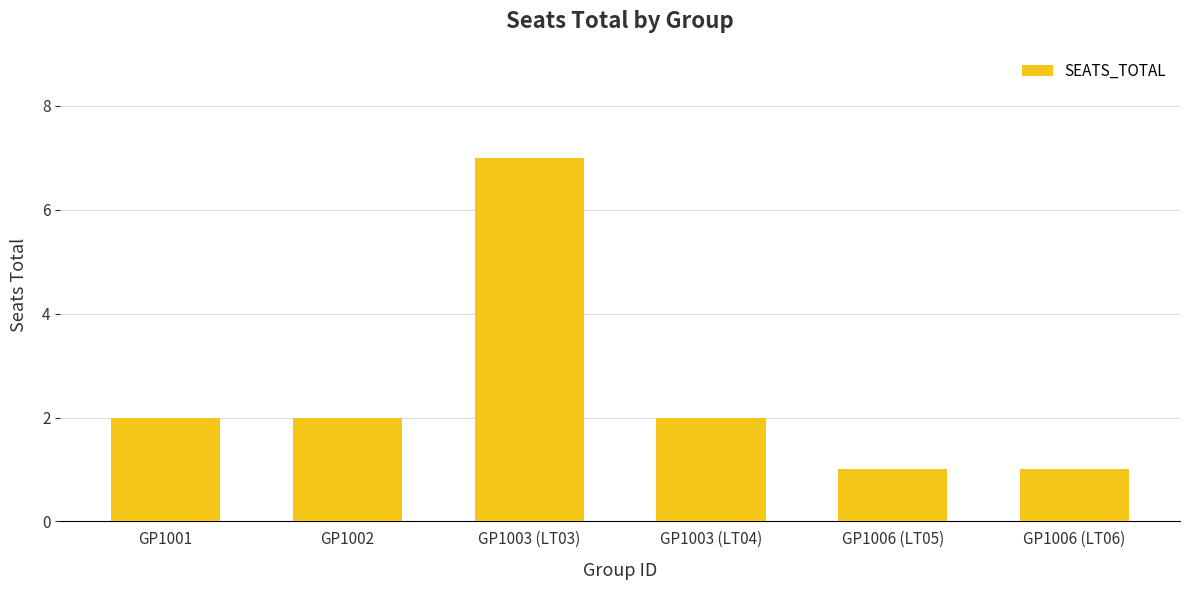

Reading left to right, extract all data points from this chart.

GP1001=2	GP1002=2	GP1003 (LT03)=7	GP1003 (LT04)=2	GP1006 (LT05)=1	GP1006 (LT06)=1